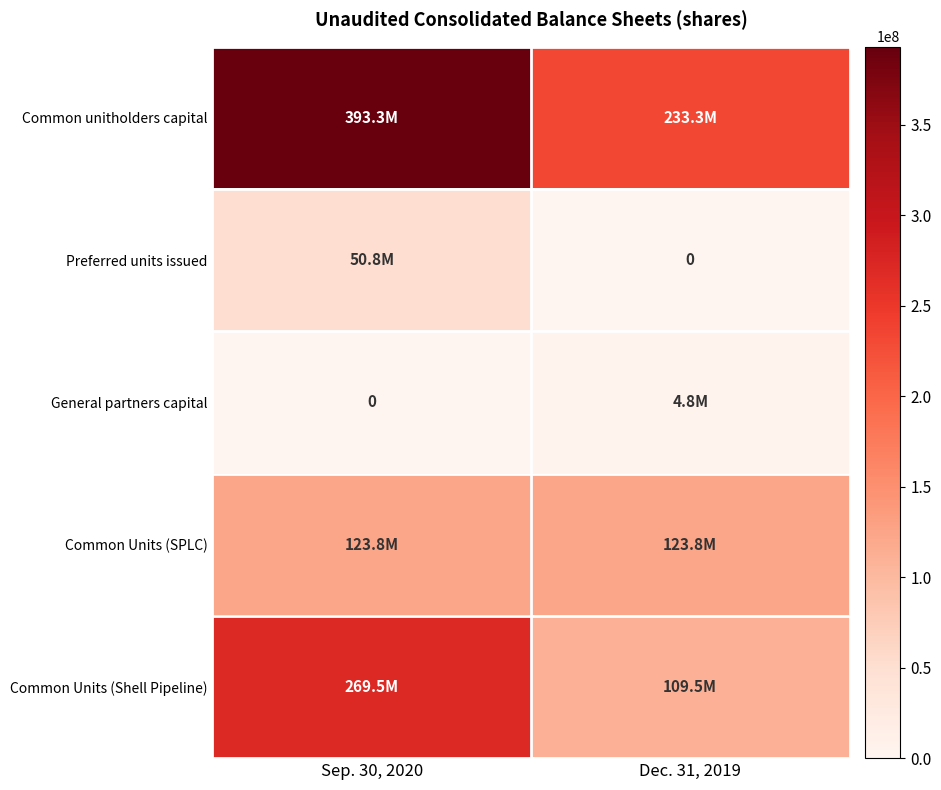

What is the sum of all Common unitholders capital values?

626579074